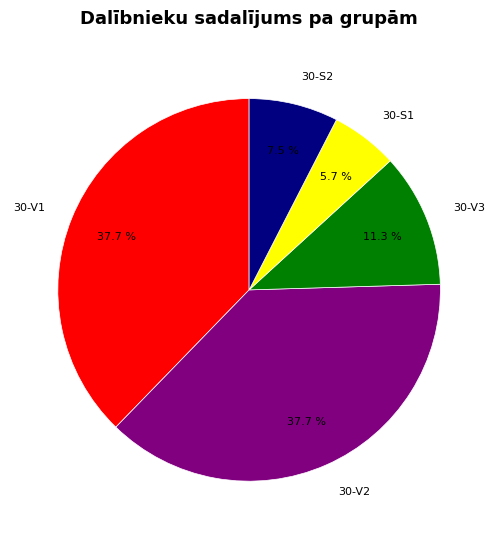

Does 30-V1 account for over 50% of the chart?

No